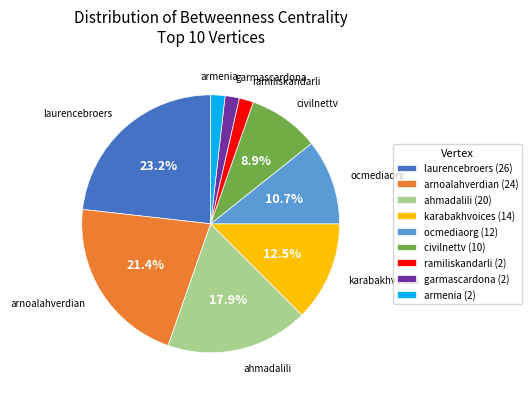

Combined, do garmascardona (2) and karabakhvoices (14) account for over 50%?

No